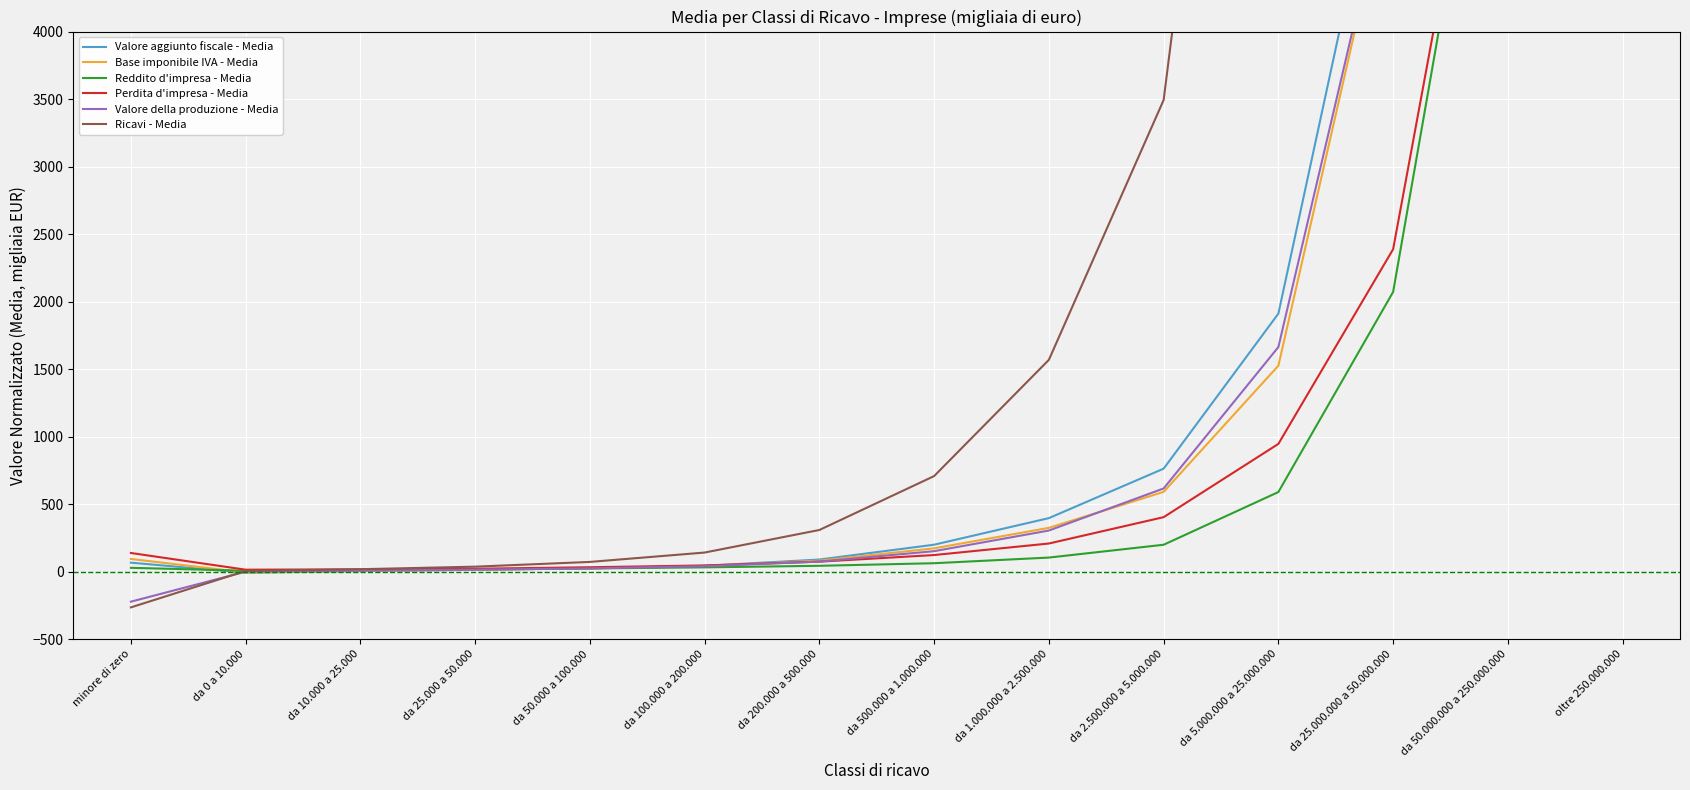

Is the value of Valore della produzione - Media at da 10.000 a 25.000 greater than the value of Perdita d'impresa - Media at da 100.000 a 200.000?

No